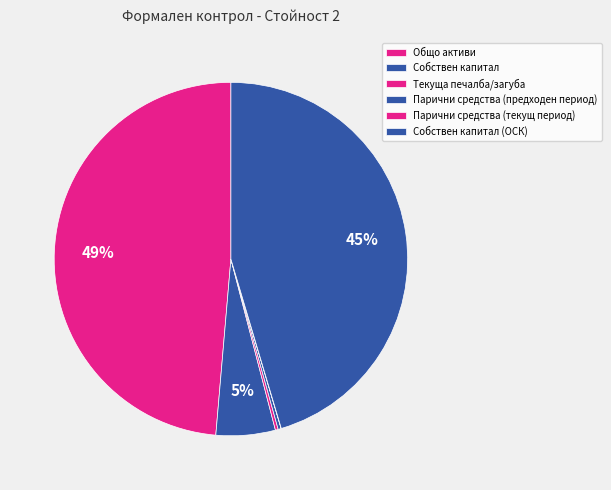

How many segments does this pie chart have?

6